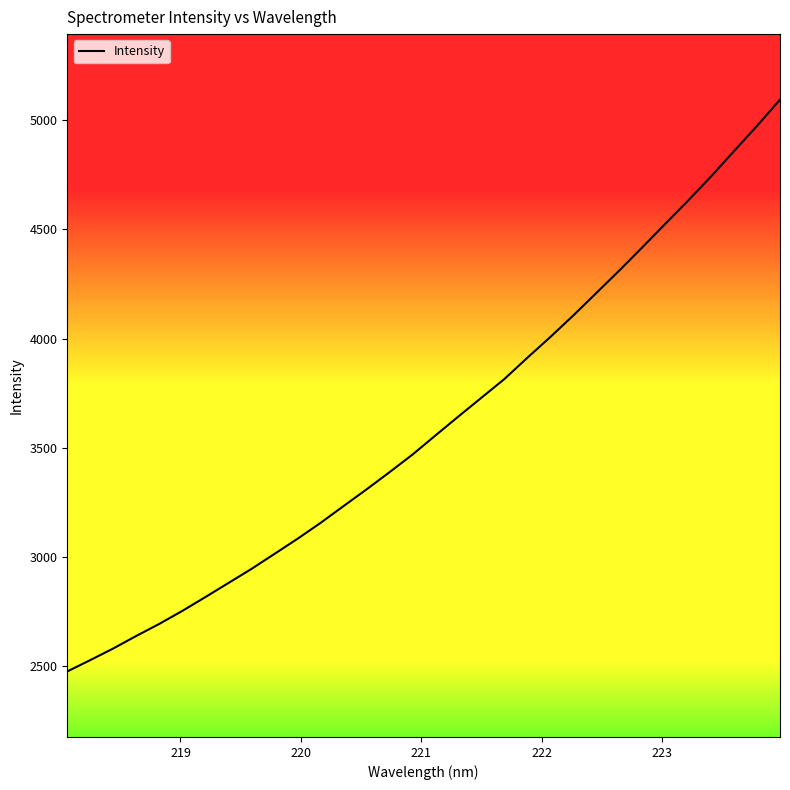

What is the minimum value shown in the chart?

2476.7